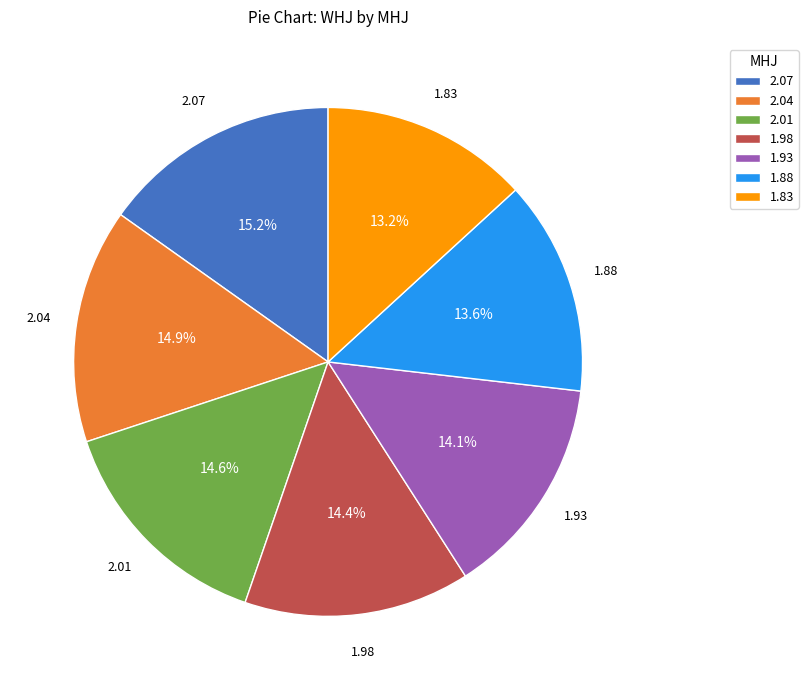

Which has a higher value, 1.93 or 2.01?

2.01